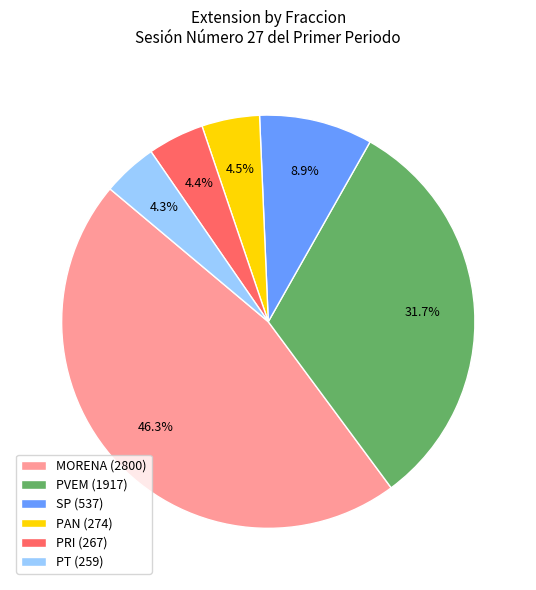

Between PAN and PVEM, which is larger?

PVEM